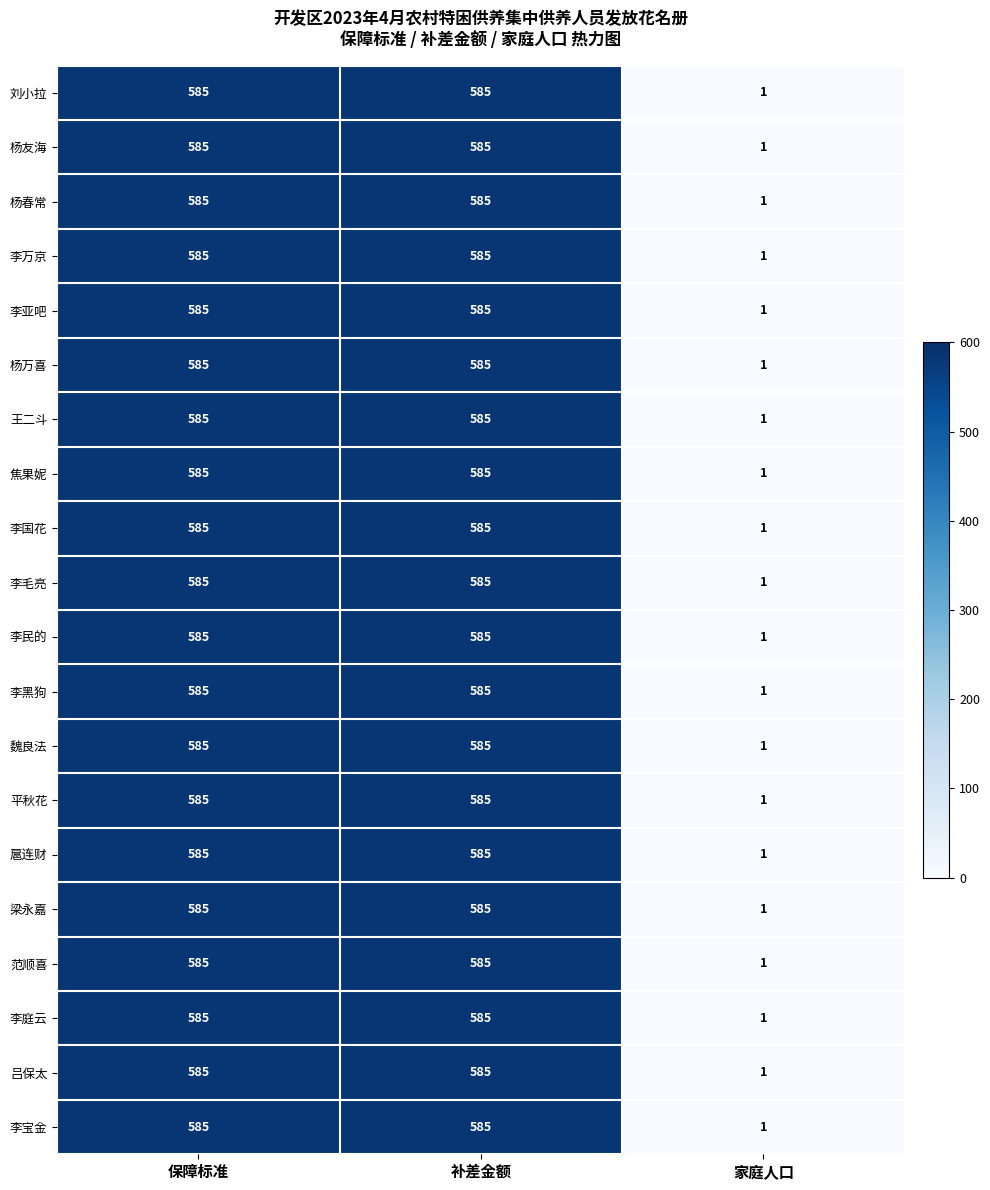

How many distinct data groups are displayed?

20